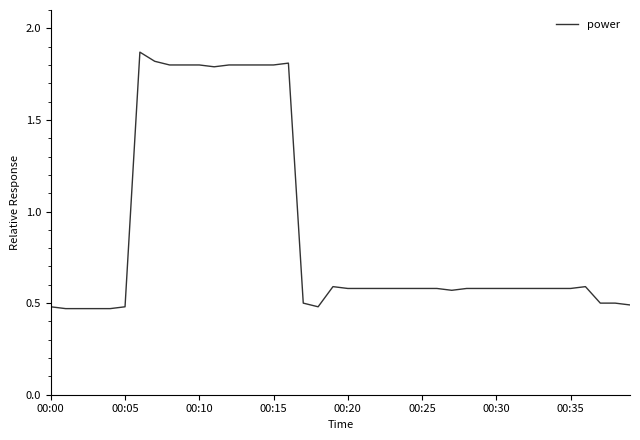

What is the difference between the maximum and minimum values?

1.4